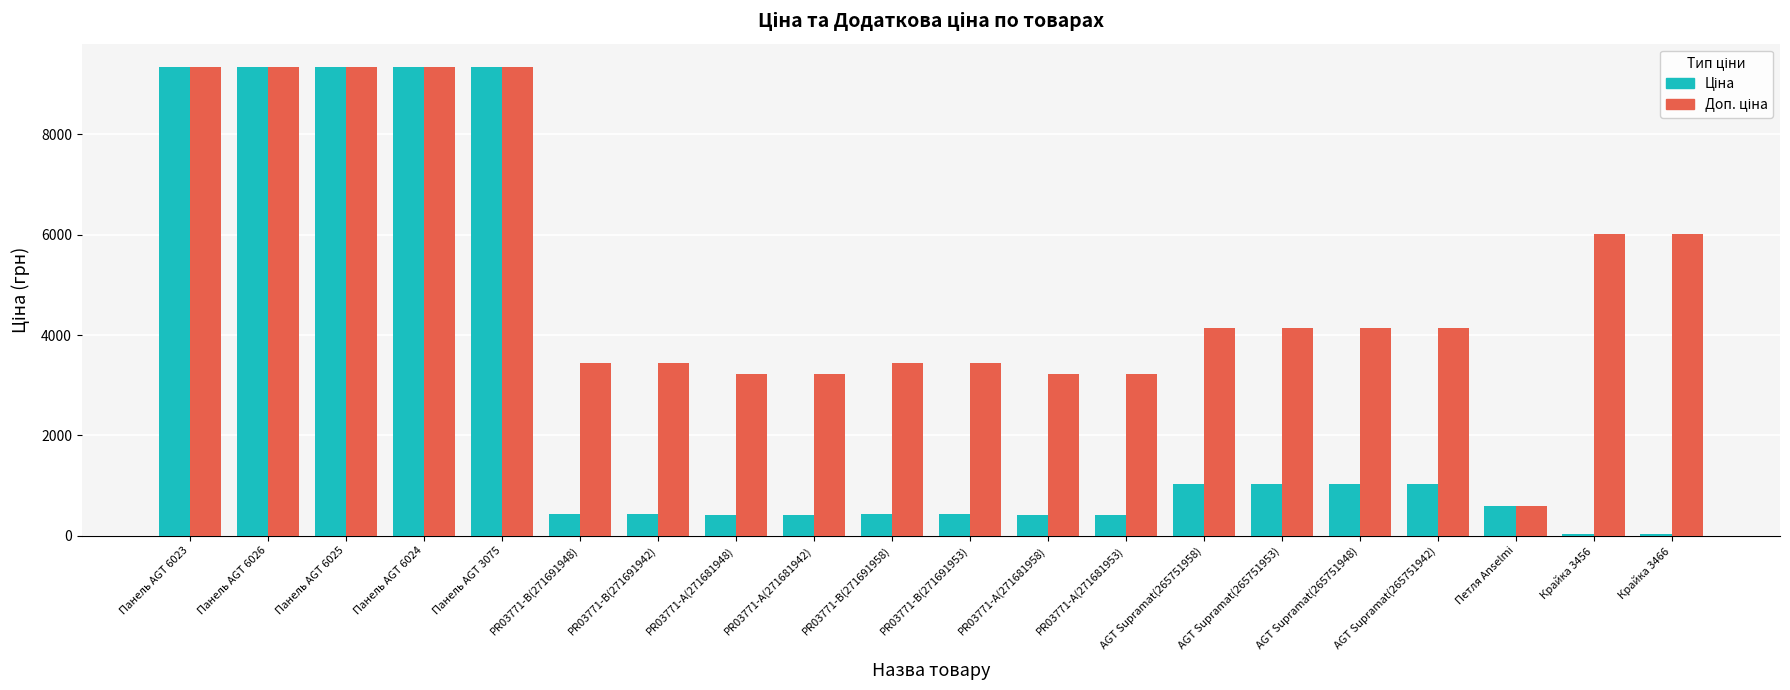

What is the total value across all series at AGT Supramat(265751953)?

5170.7